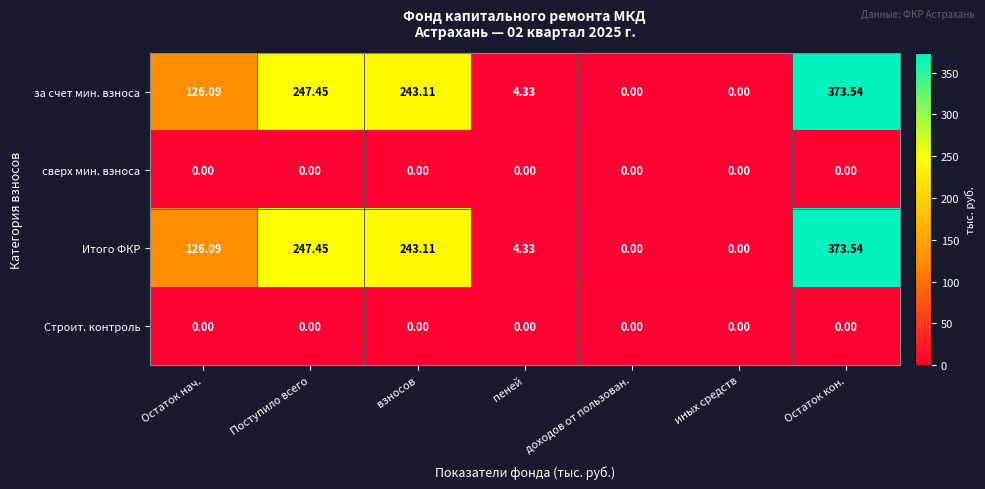

At which category is the sum across all series the highest?

Остаток кон.